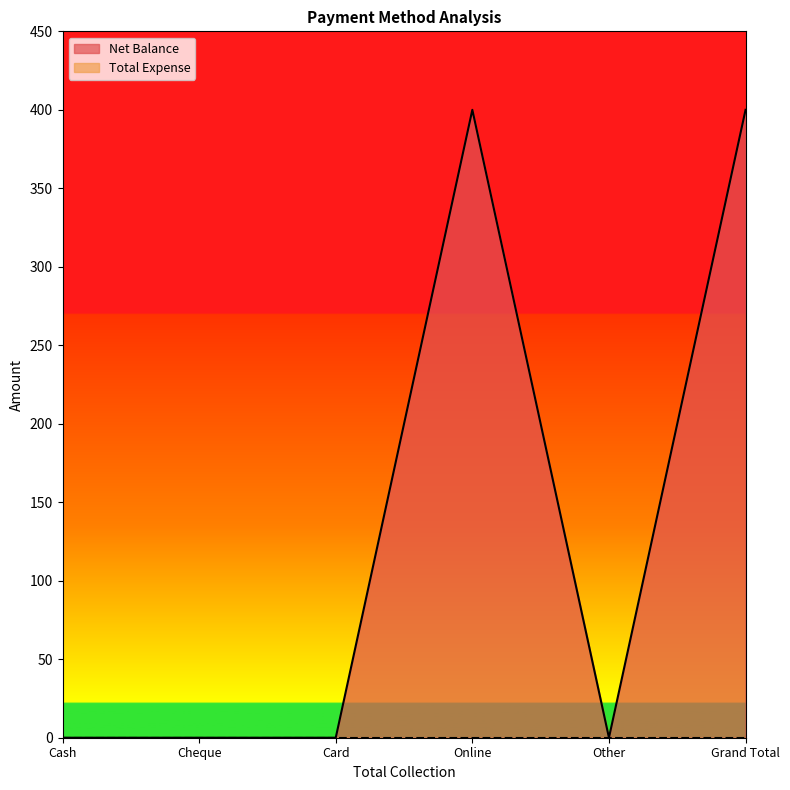

What position from the left is Online?

4